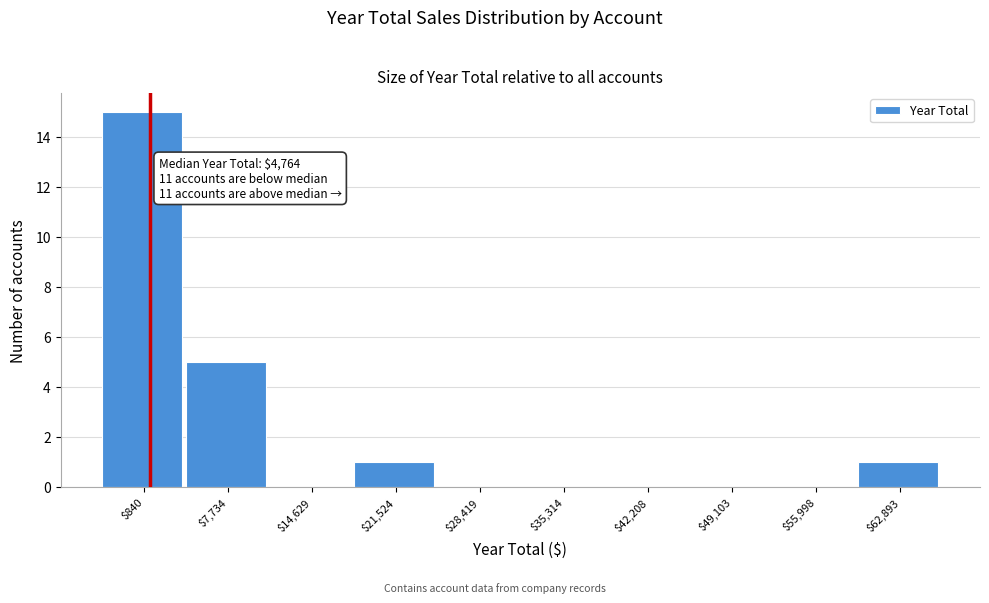

What is the sum of all values?

22